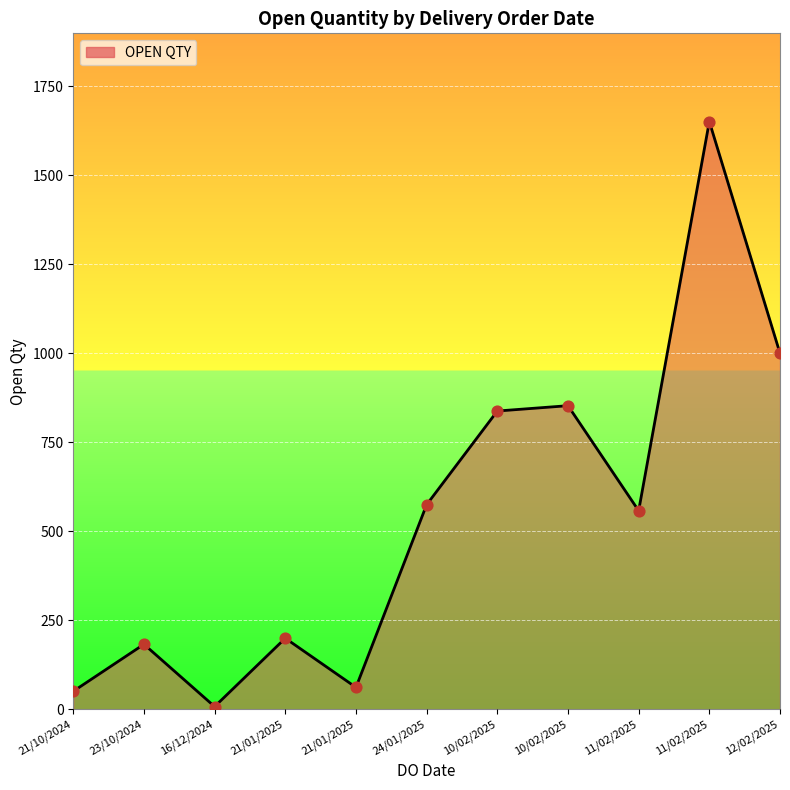

Which has a higher value, 21/01/2025 or 10/02/2025?

10/02/2025